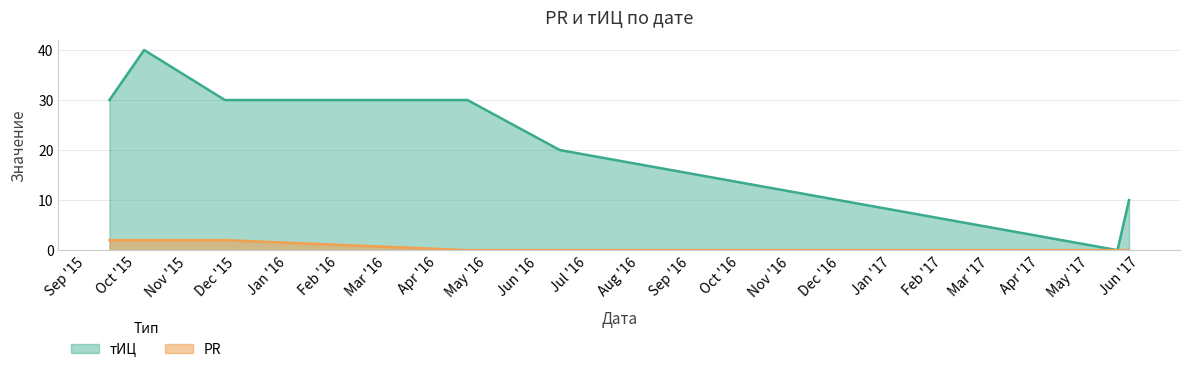

True or false: PR has a value of -1 at 2017-05-25.

False